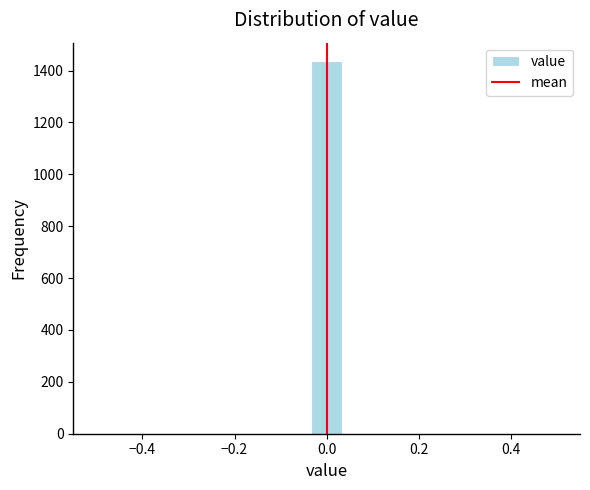

Read against the x-axis, roughly where is the centre of the tallest bar?

0.00